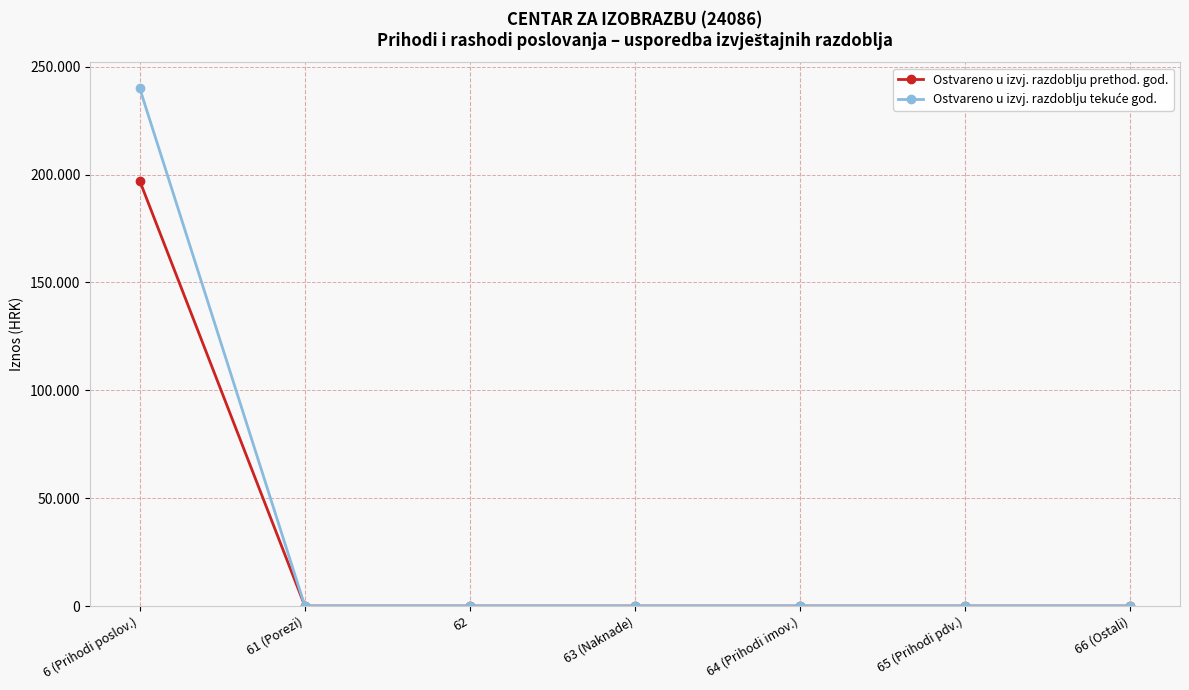

The Ostvareno u izvj. razdoblju tekuće god. series shows 165023.5 at 61 (Porezi). True or false?

False